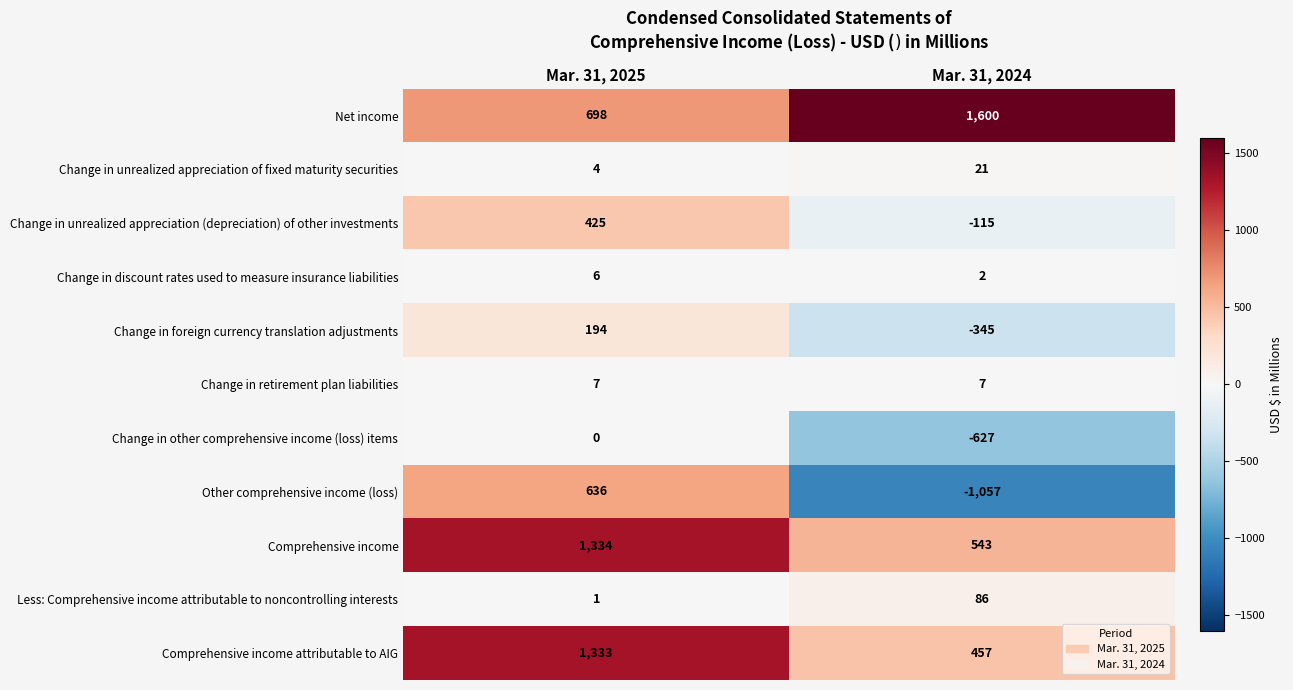

The value of Other comprehensive income (loss) at Mar. 31, 2025 is 269. True or false?

False